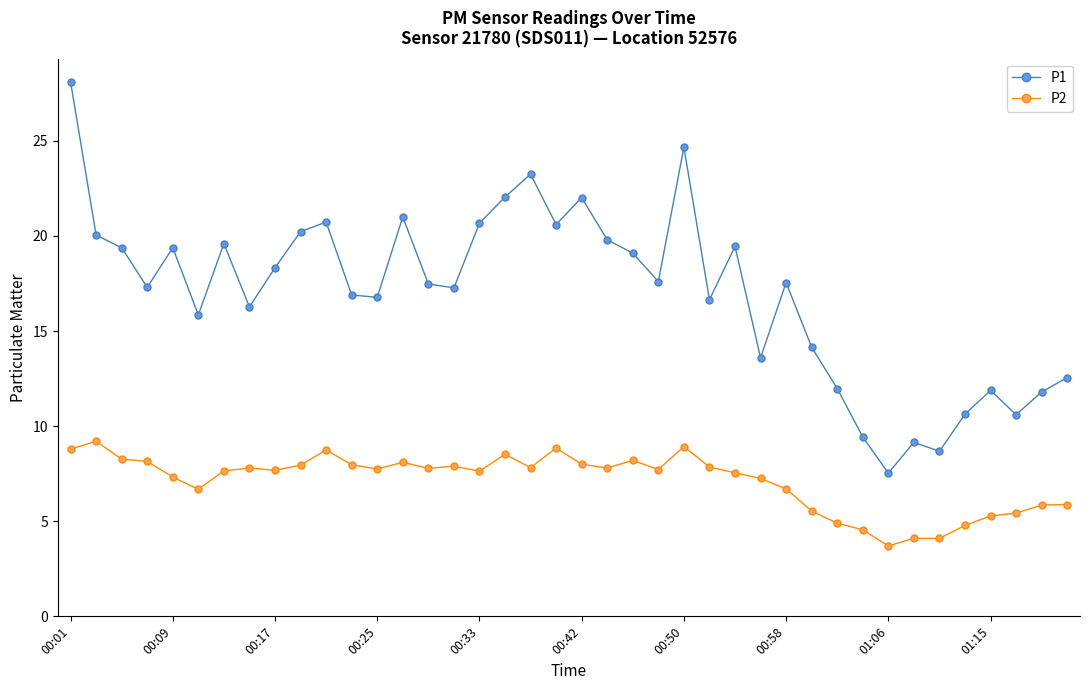

What is the average value of the P2 series?

7.1